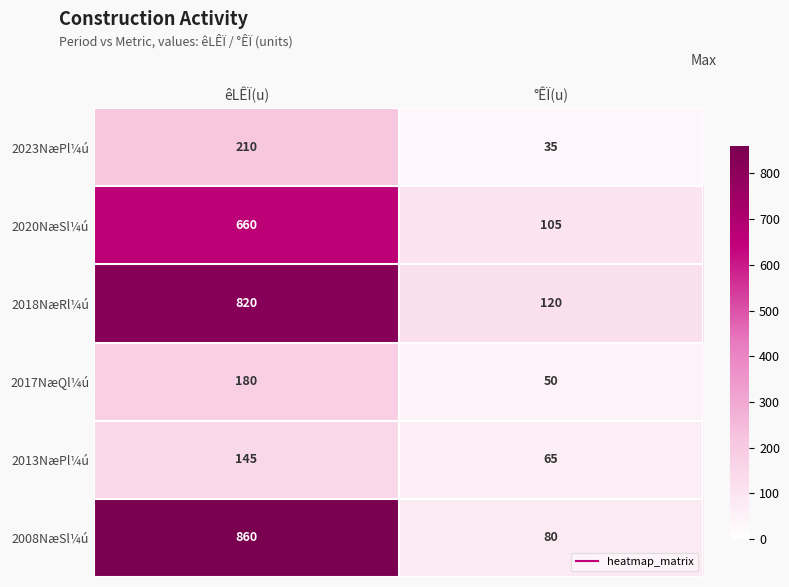

Reading left to right, extract all data points from this chart.

2023NæPl¼ú: 210	35
2020NæSl¼ú: 660	105
2018NæRl¼ú: 820	120
2017NæQl¼ú: 180	50
2013NæPl¼ú: 145	65
2008NæSl¼ú: 860	80